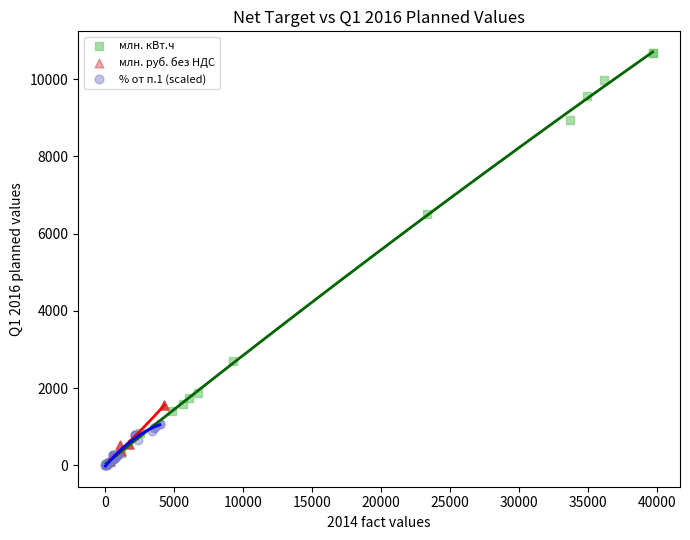

Which series contains the highest Y value?

млн. кВт.ч